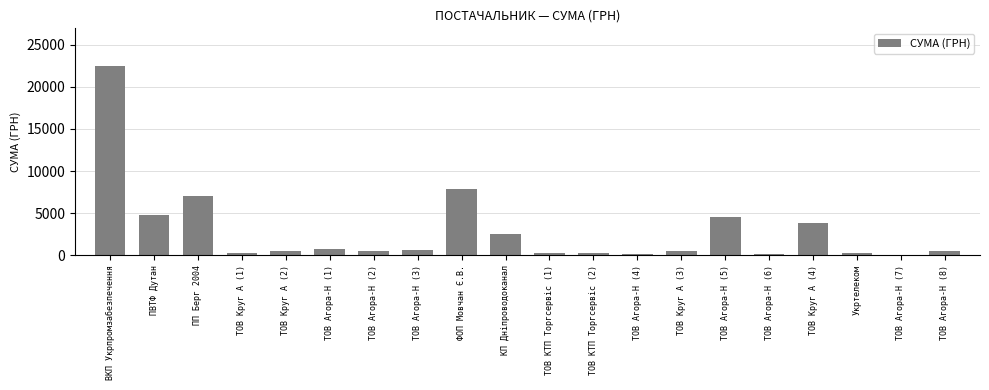

Where does the data first go above 554?

ВКП Укрпромзабезпечення